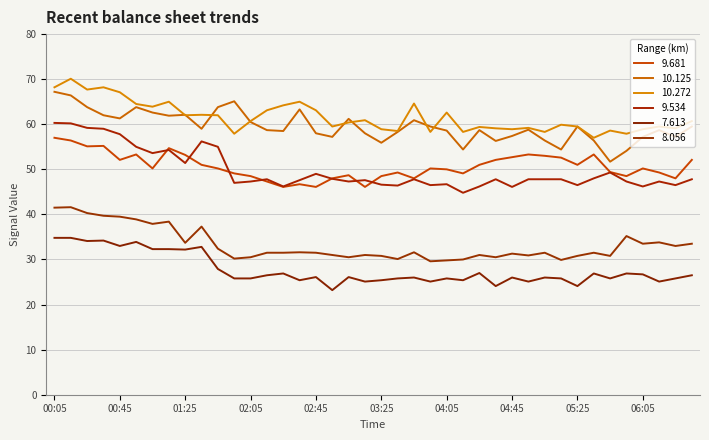

In 10.125, how many points are higher than both neighbors (excluding endpoints)?

10